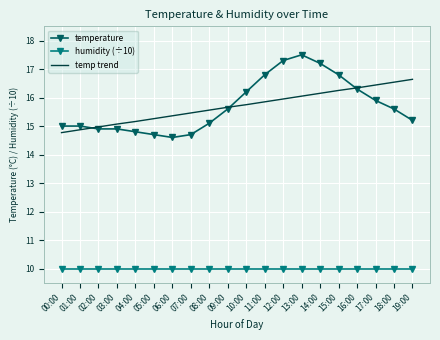

Is it true that humidity (÷10) equals 6.6 at 15:00?

False